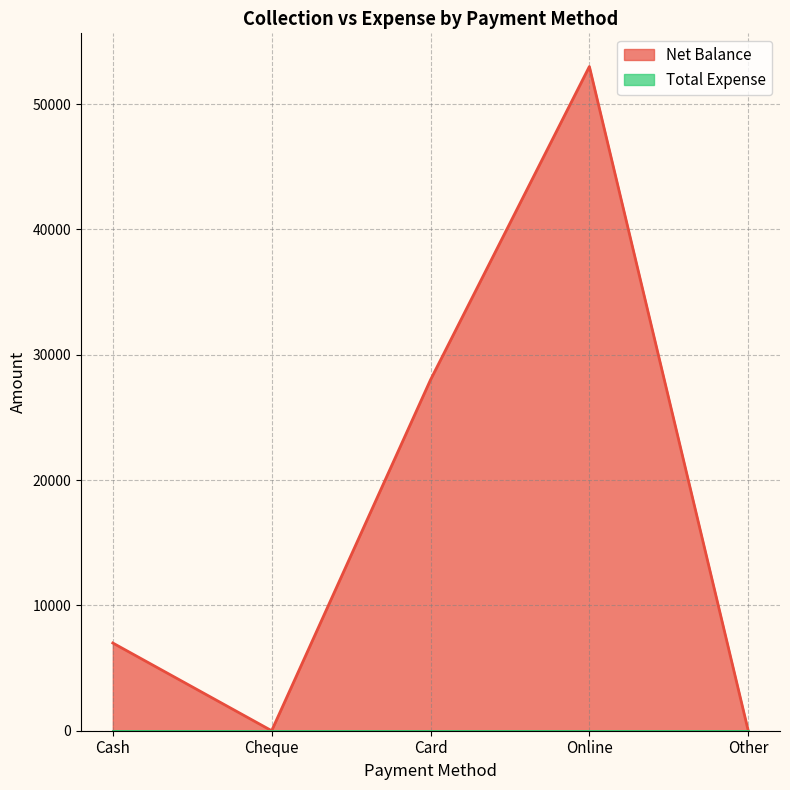

How many lines are shown in the chart?

2